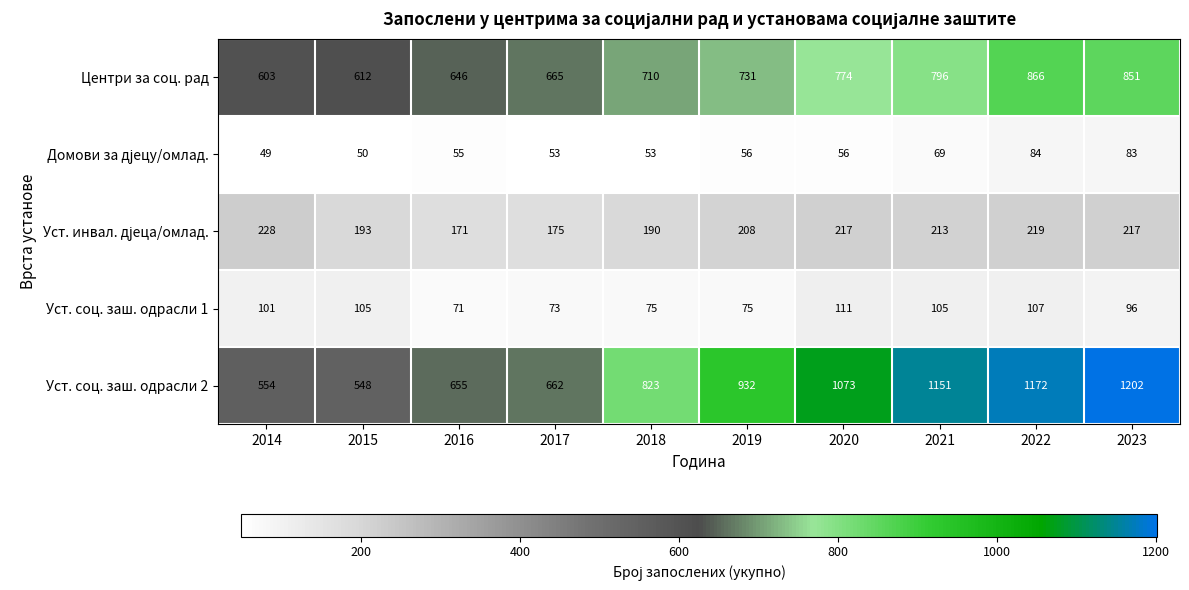

List the labels in order of Центри за соц. рад value, smallest first.

2014, 2015, 2016, 2017, 2018, 2019, 2020, 2021, 2023, 2022